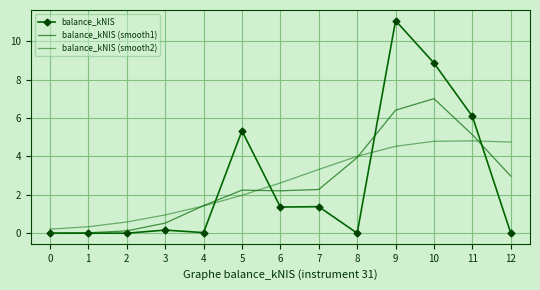

What is the average value of the balance_kNIS (smooth2) series?

2.6